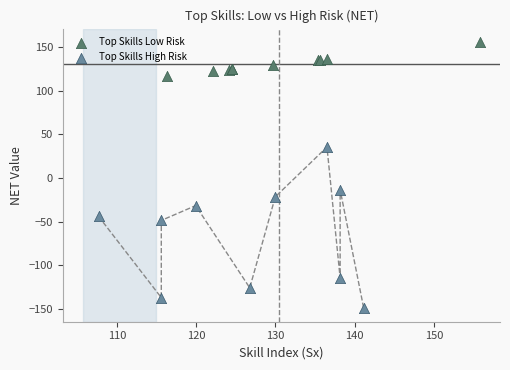

Which series reaches the maximum Y coordinate?

Top Skills Low Risk